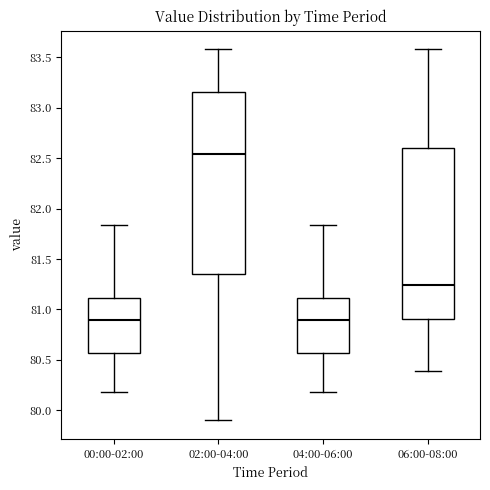

Which box's median line is the highest?

02:00-04:00